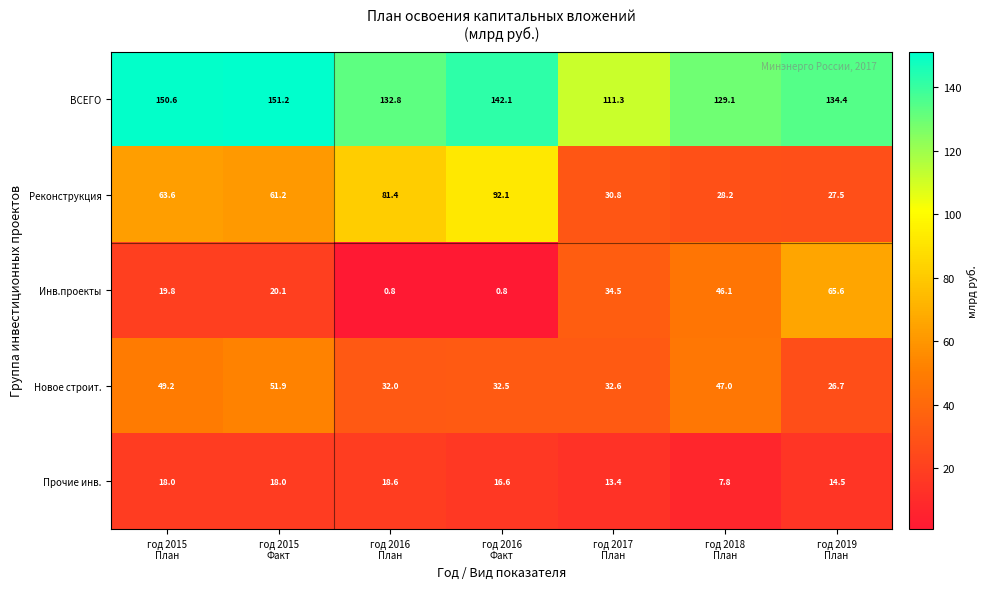

How many series are shown in this chart?

5